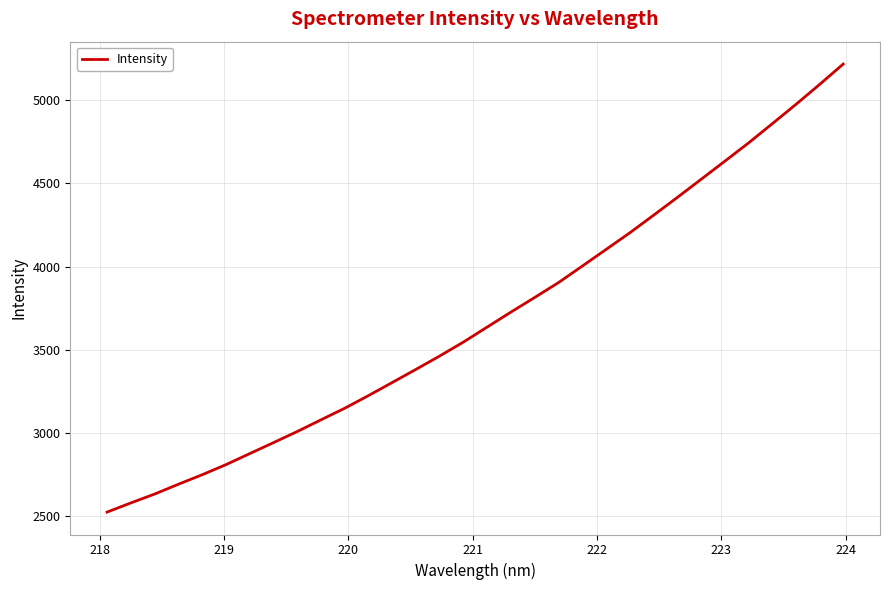

What is the maximum value shown in the chart?

5216.5